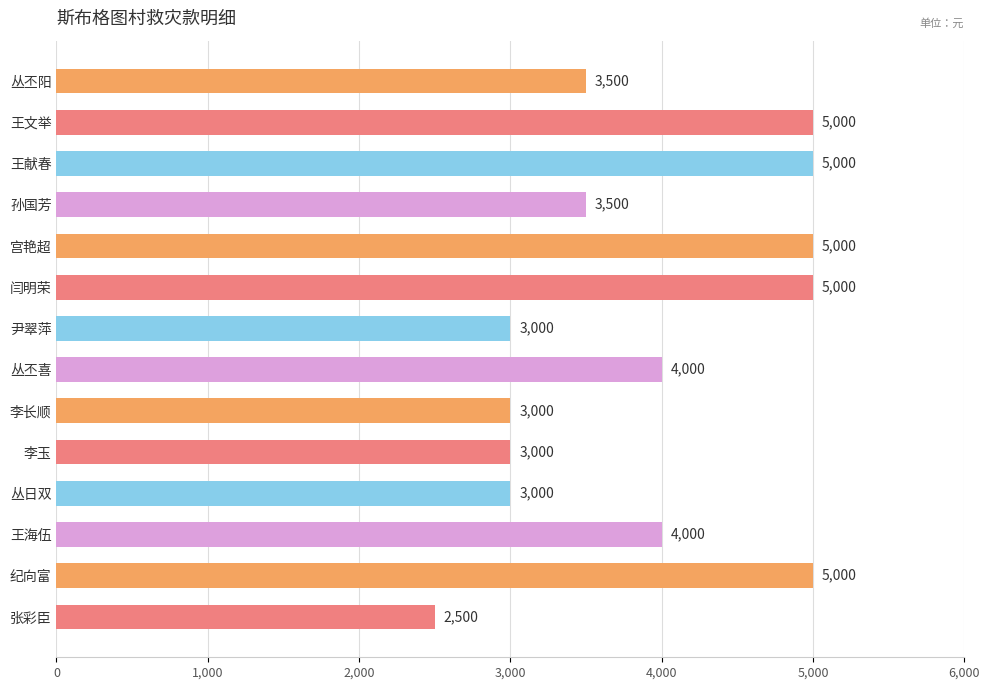

What position from the top is 张彩臣?

14